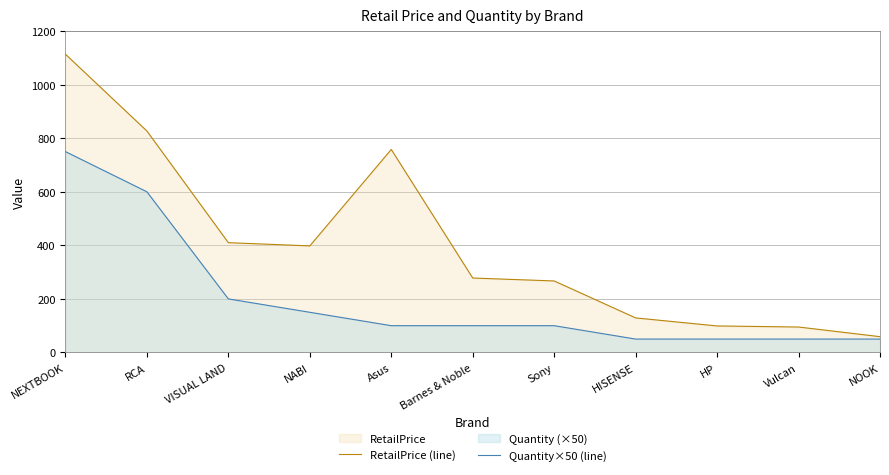

Count the number of categories in the chart.

11